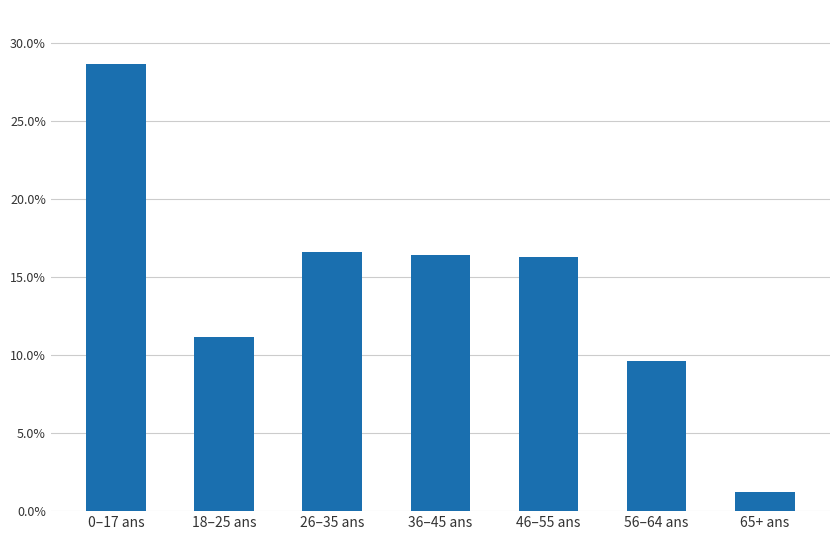

What is the sum of all values?

100.0